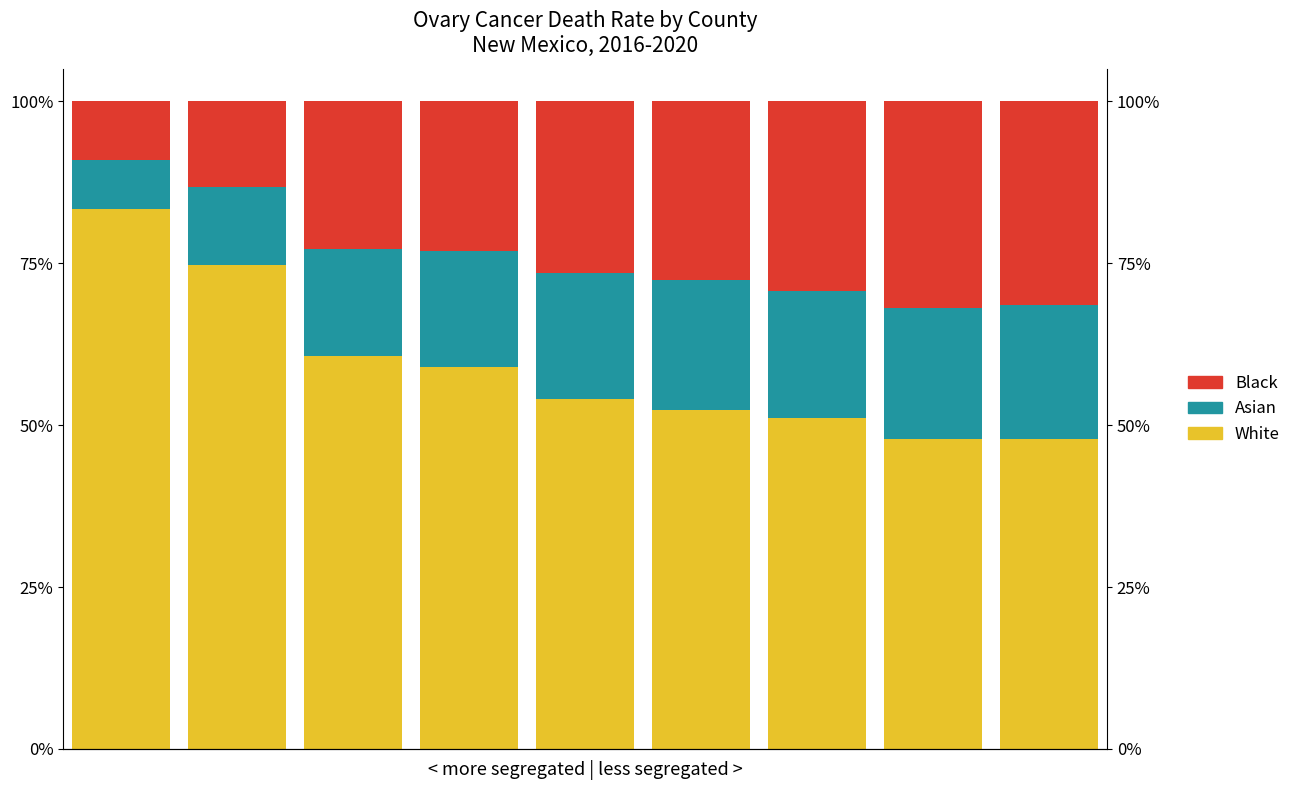

What is the total value across all series at 6?

100.0